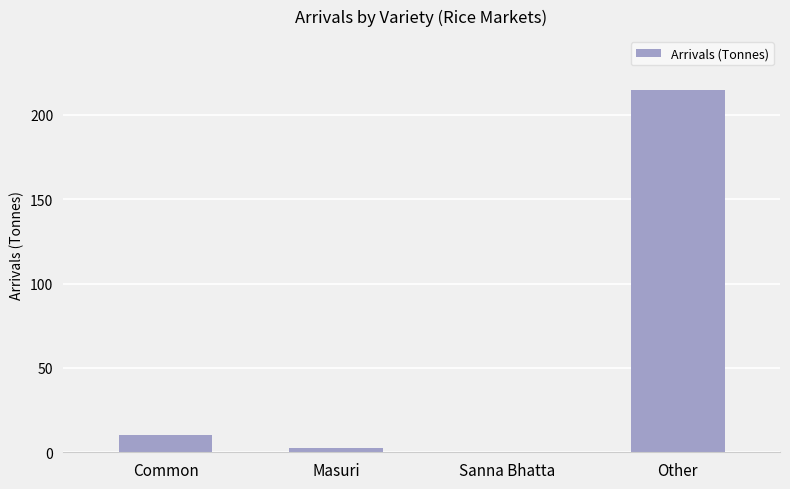

What value does the data have at Common?

10.0